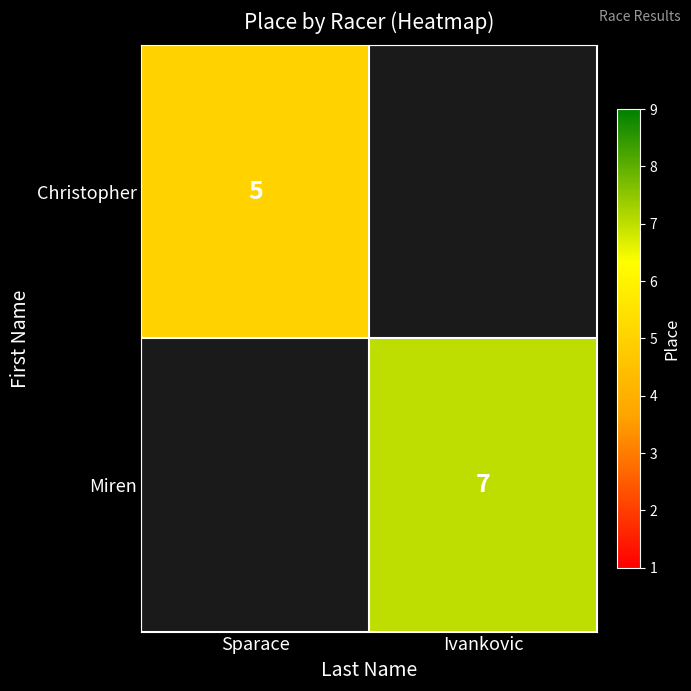

Is it true that Christopher equals 9 at Sparace?

False